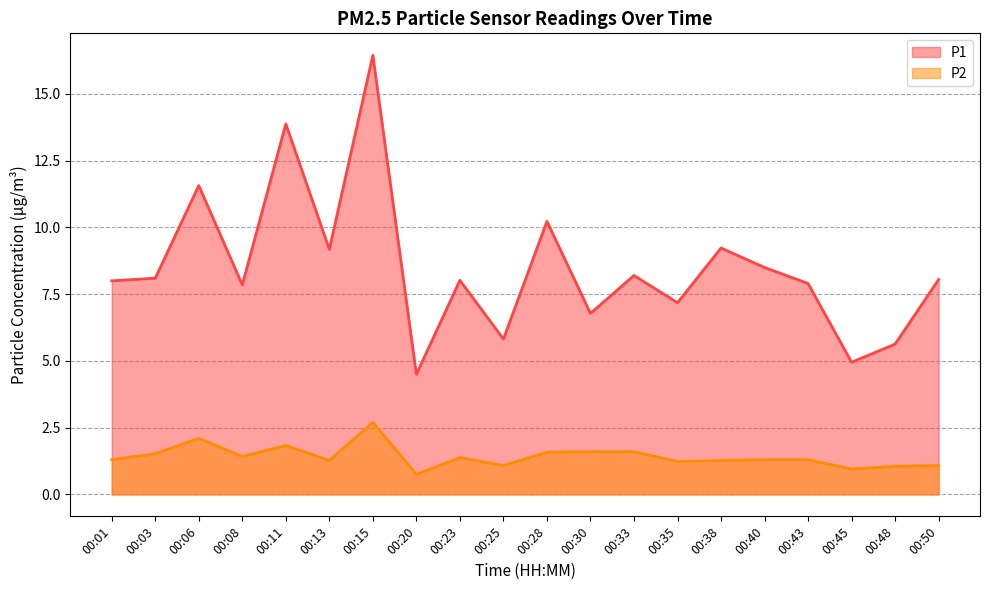

How many lines are shown in the chart?

2